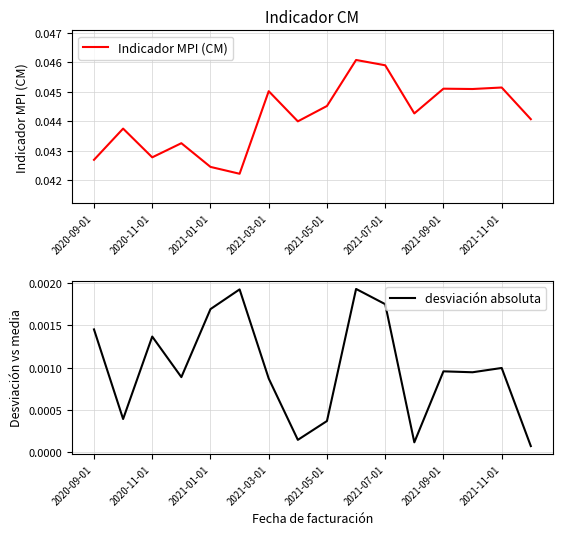

True or false: Indicador MPI (CM) and desviación absoluta cross at least once.

False